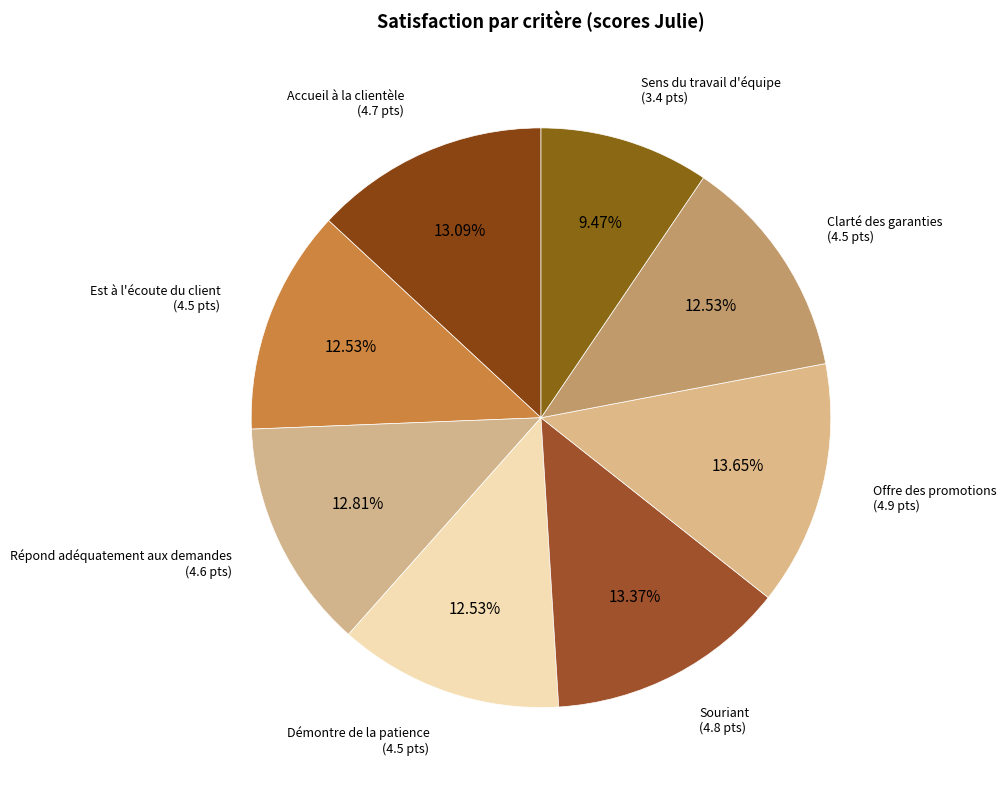

How many slices are in this pie chart?

8